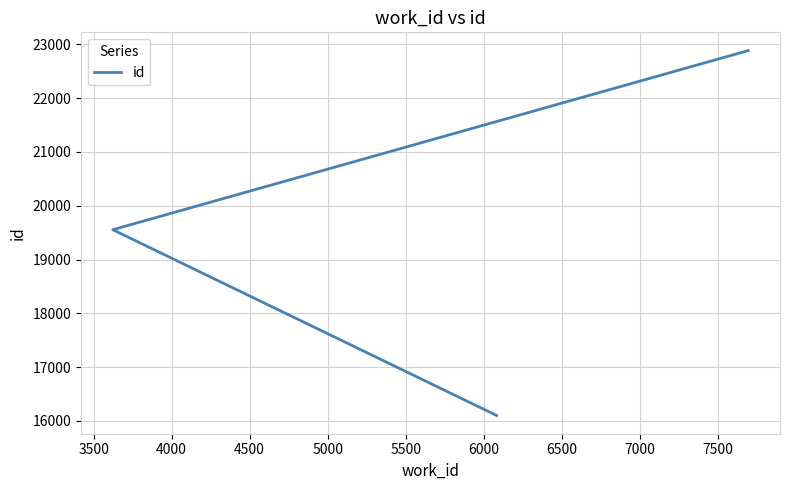

Reading left to right, transcribe all the data shown in this chart.

16101	19554	22884